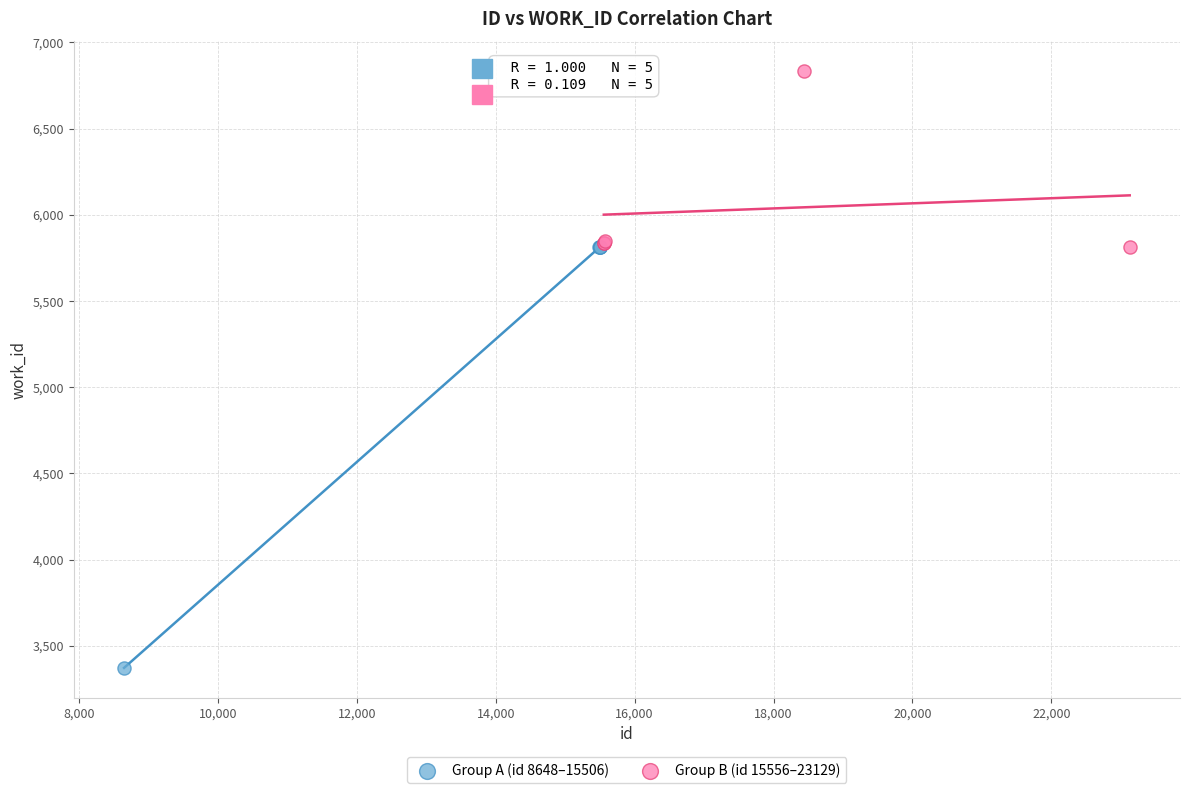

Which series has the widest spread of Y values?

Group A (id 8648–15506)